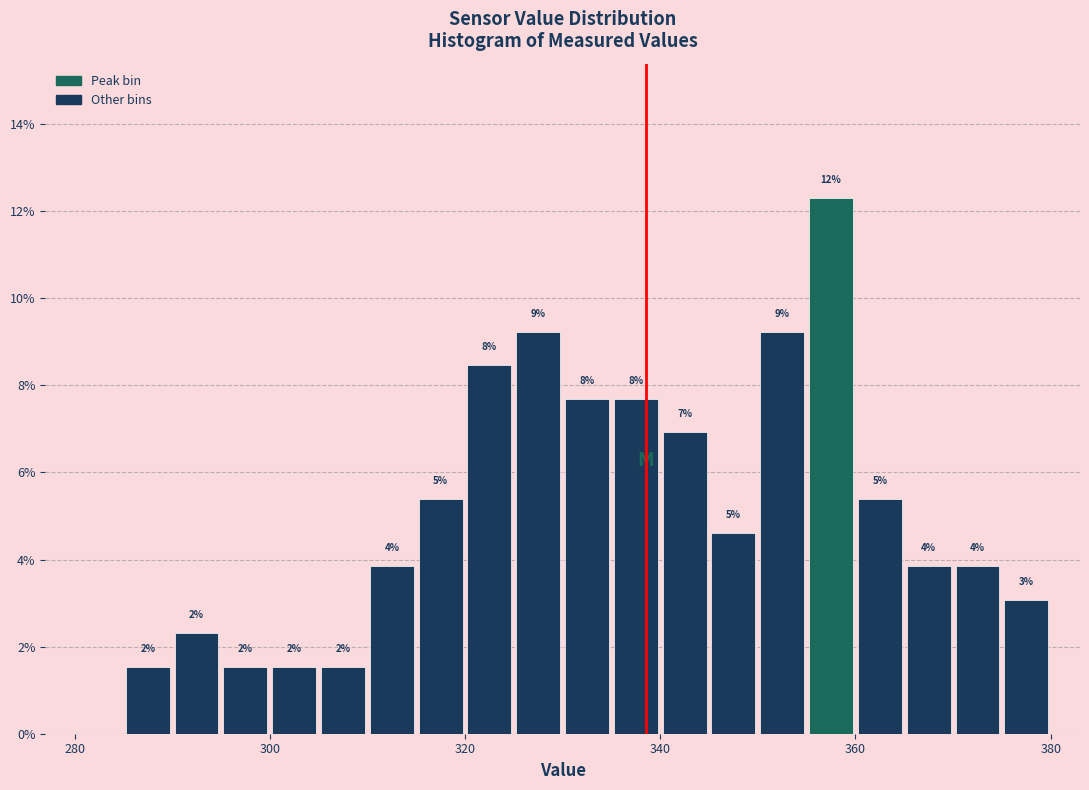

Read against the x-axis, roughly where is the centre of the tallest bar?

358